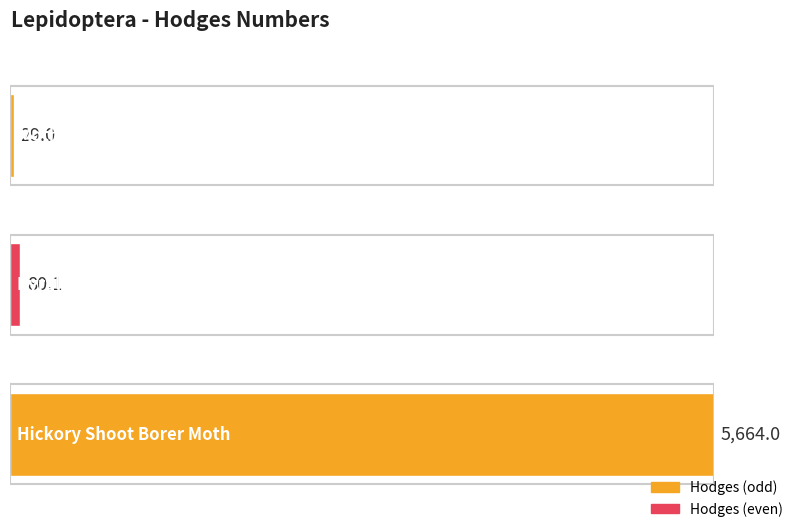

Does the chart contain any negative values?

No